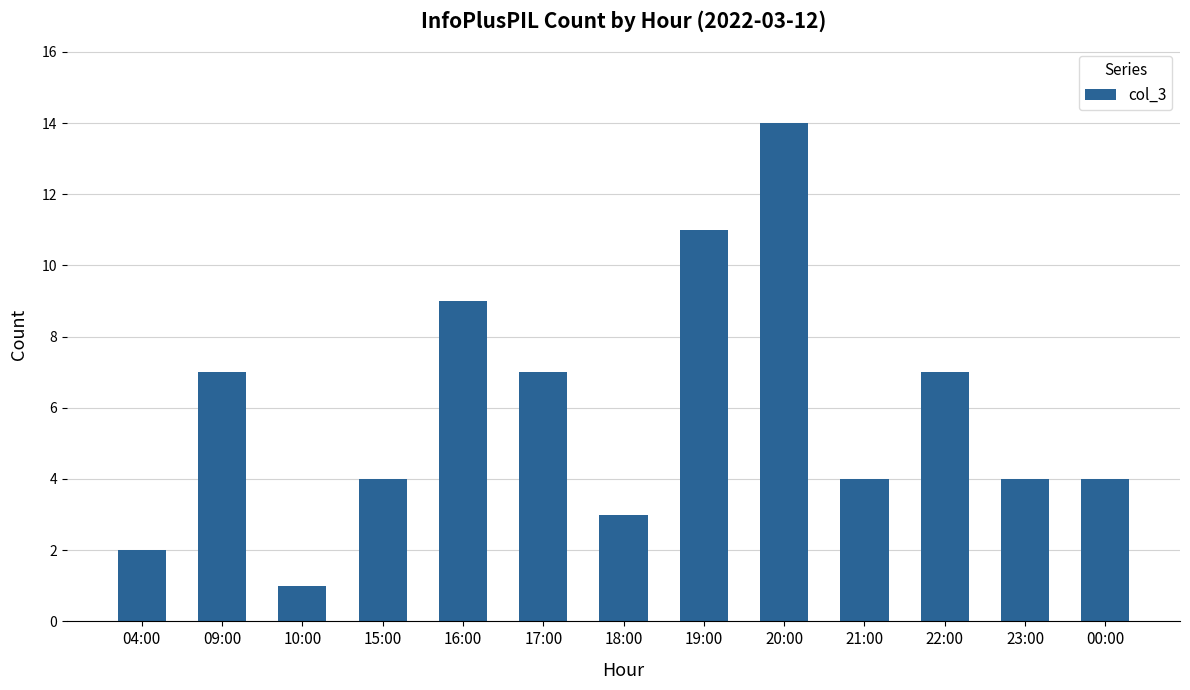

The value at 15:00 is 2. True or false?

False